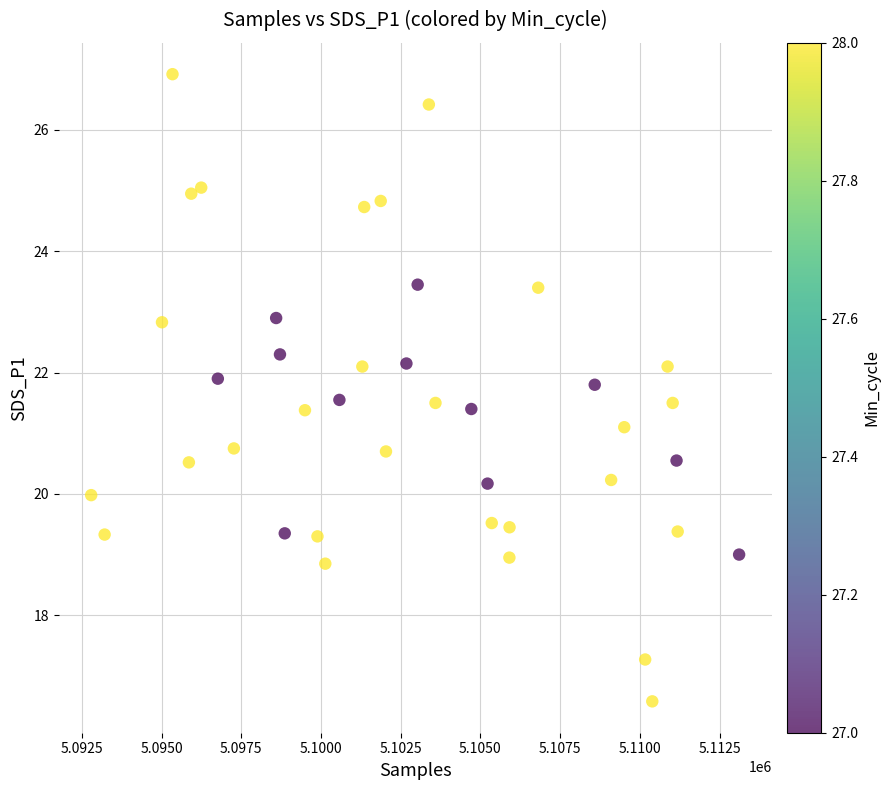

What is the range of X values (max minus min)?

20324.0